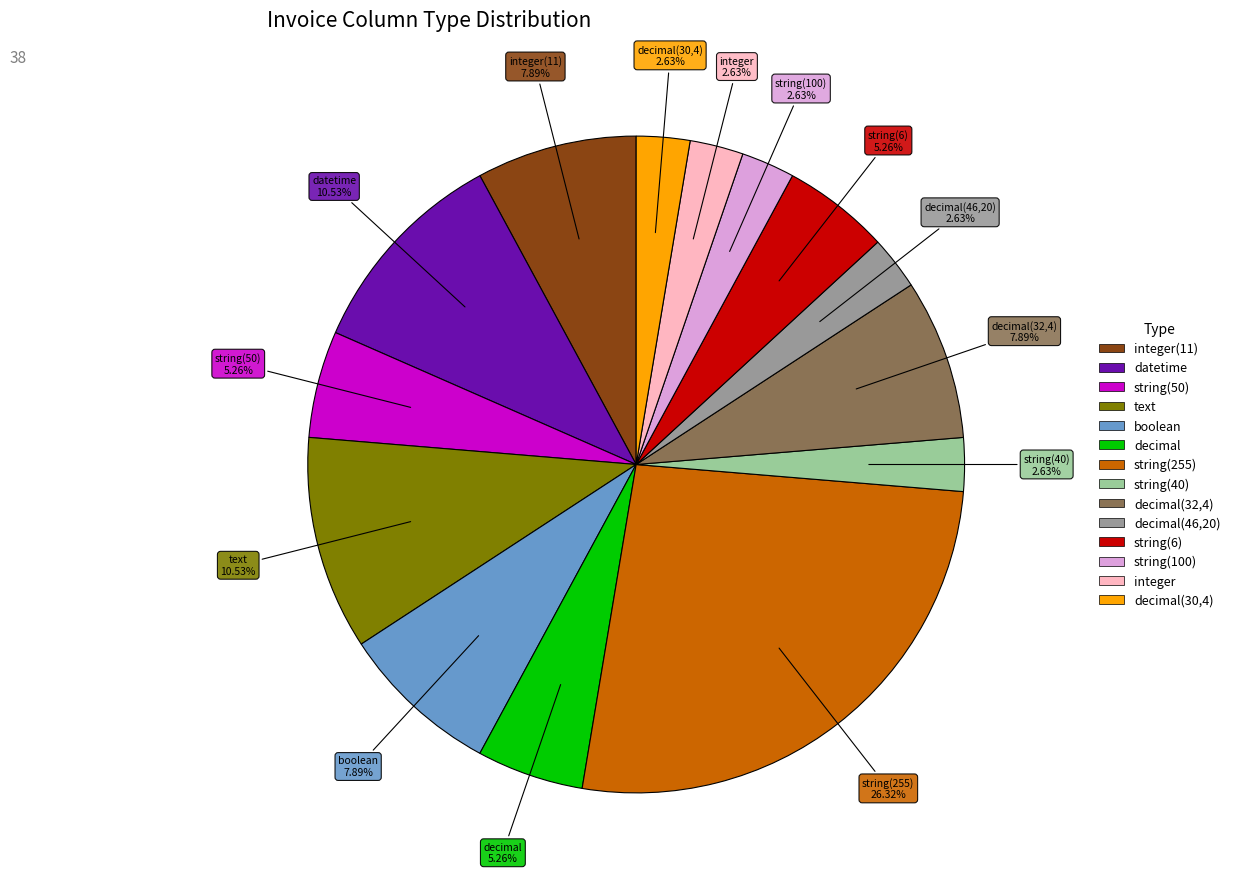

Is there a majority slice in this chart?

No